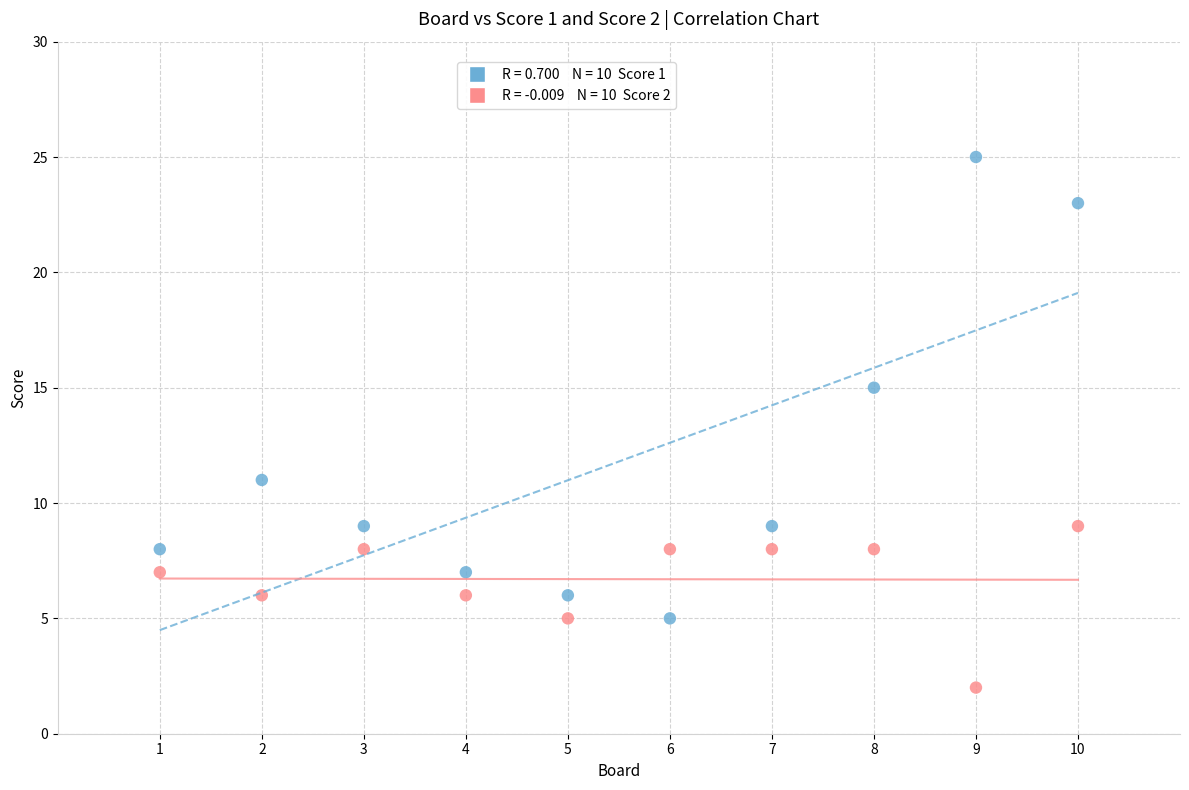

Across all data points, what is the range of Y values (max minus min)?

23